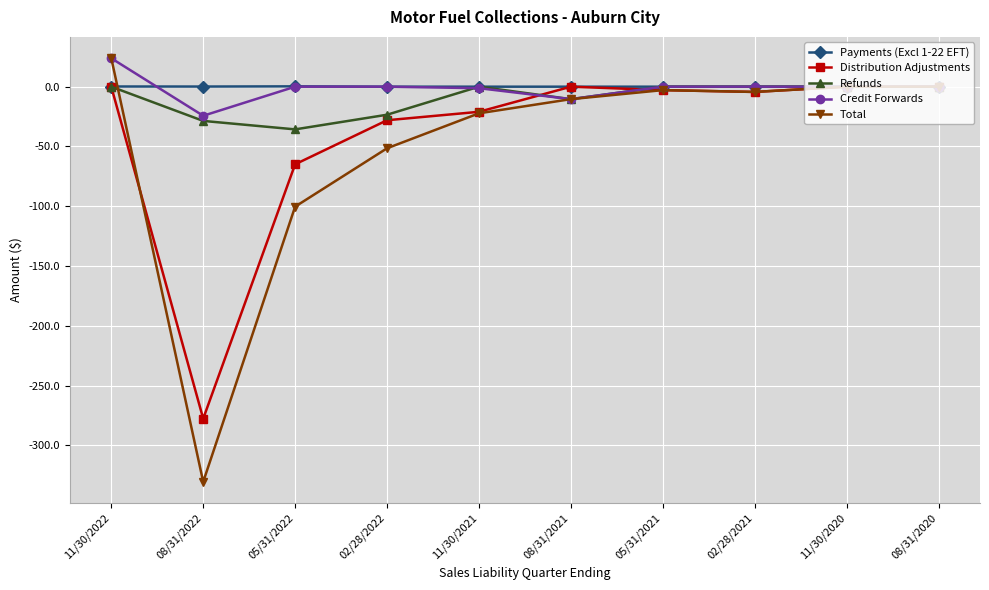

Is it true that Credit Forwards equals -26.3 at 02/28/2021?

False